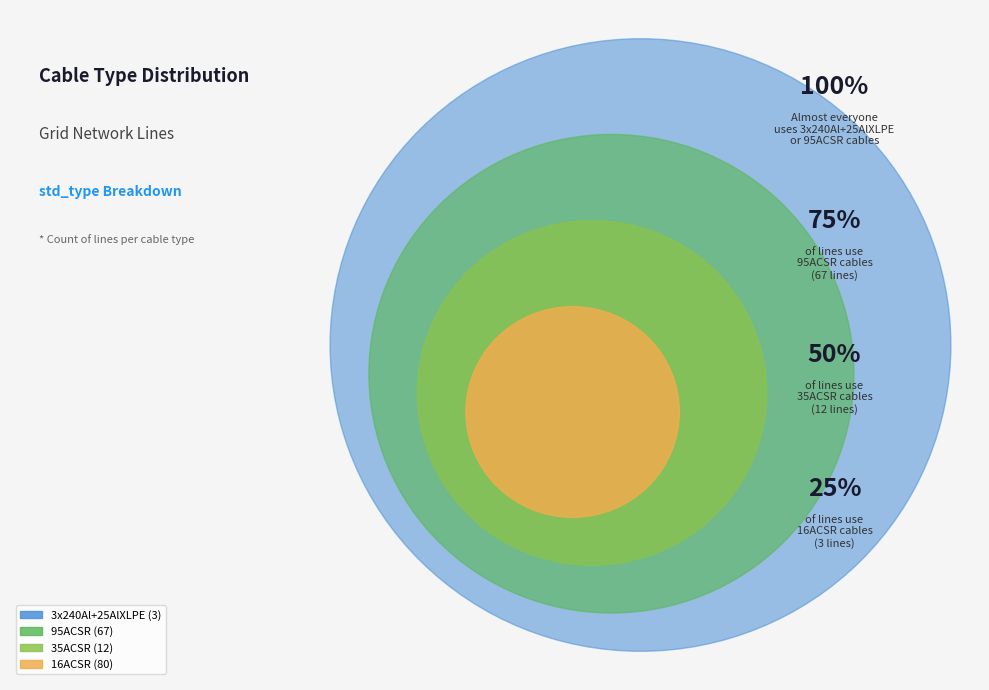

Count the number of slices in the pie.

4